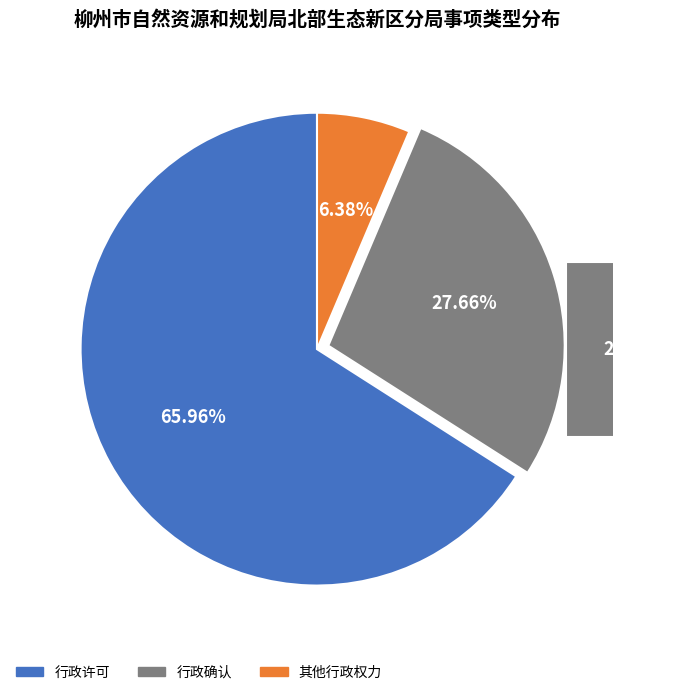

Approximately how many times larger is the value at 其他行政权力 compared to 行政确认?

0.2